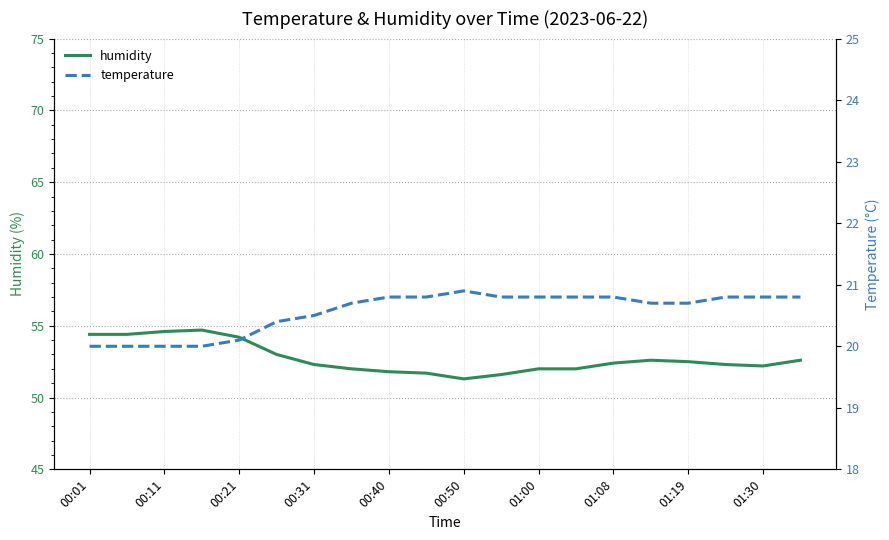

The humidity series shows 52.0 at 01:00. True or false?

True